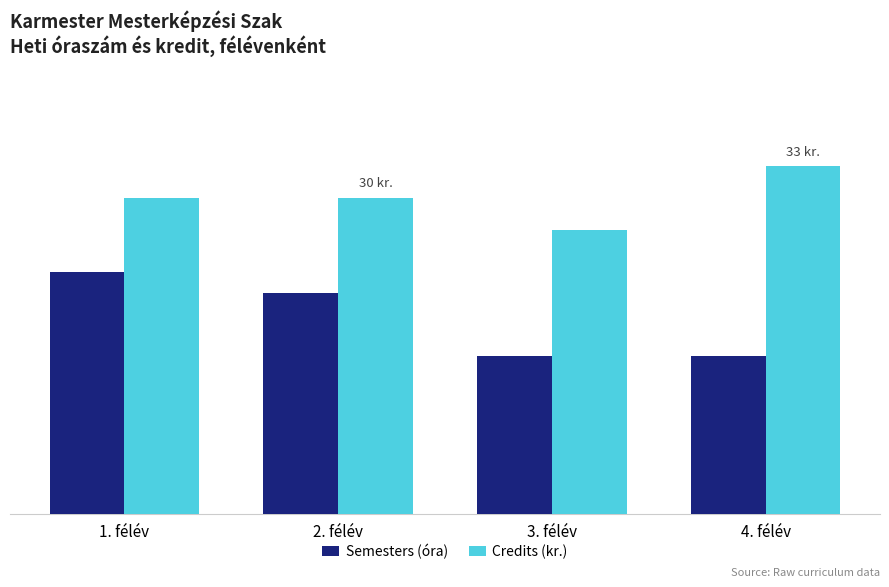

Between 2. félév and 3. félév, which is larger?

2. félév